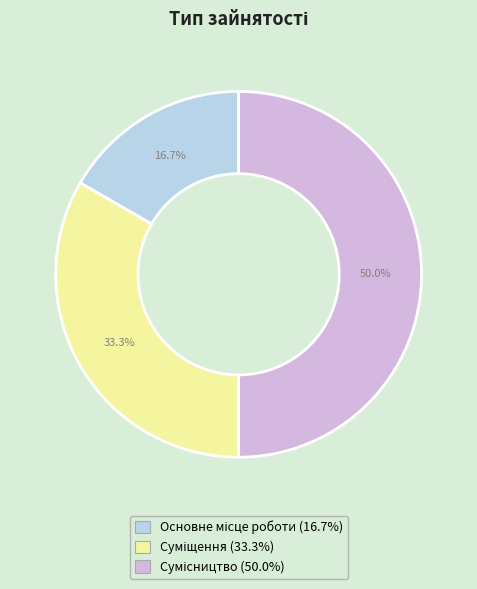

What is the total percentage of Сумісництво and Суміщення?

83.3%